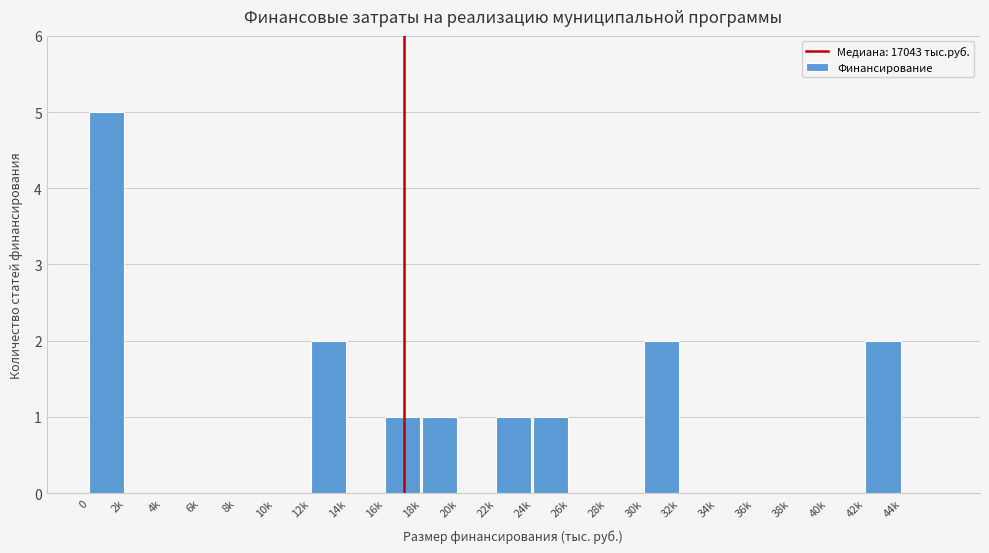

Reading right to left, transcribe all the data shown in this chart.

44k=0	42k=2	40k=0	38k=0	36k=0	34k=0	32k=0	30k=2	28k=0	26k=0	24k=1	22k=1	20k=0	18k=1	16k=1	14k=0	12k=2	10k=0	8k=0	6k=0	4k=0	2k=0	0=5